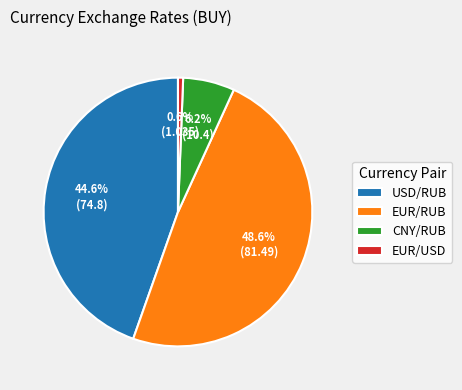

Rank the categories by value from lowest to highest.

EUR/USD, CNY/RUB, USD/RUB, EUR/RUB